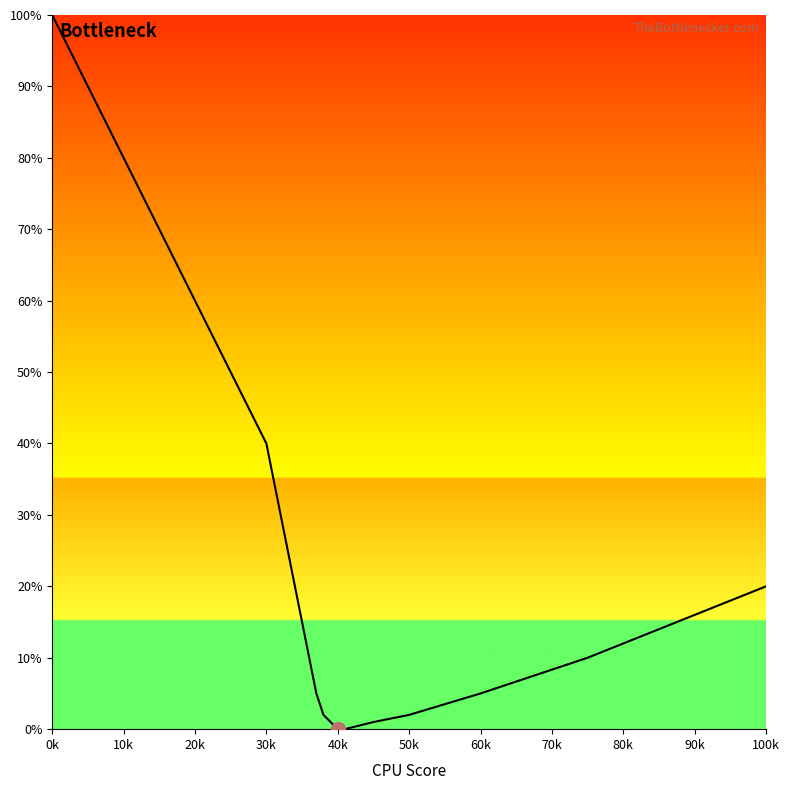

What is the difference between the maximum and minimum values?

100